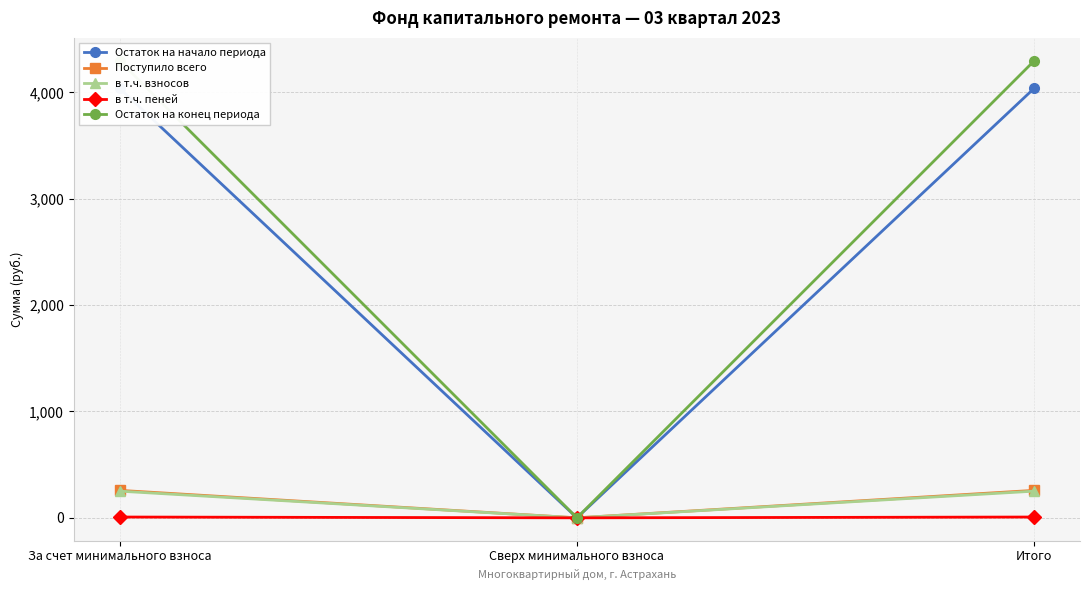

Reading left to right, what are all the values shown in this chart?

Остаток на начало периода: 4038.9	0.0	4038.9
Поступило всего: 258.2	0.0	258.2
в т.ч. взносов: 250.8	0.0	250.8
в т.ч. пеней: 7.4	0.0	7.4
Остаток на конец периода: 4297.1	0.0	4297.1